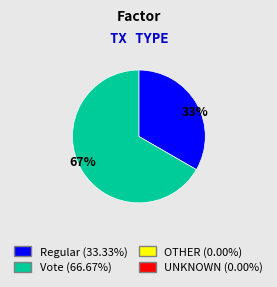

Which category has the smallest portion of the pie?

33%